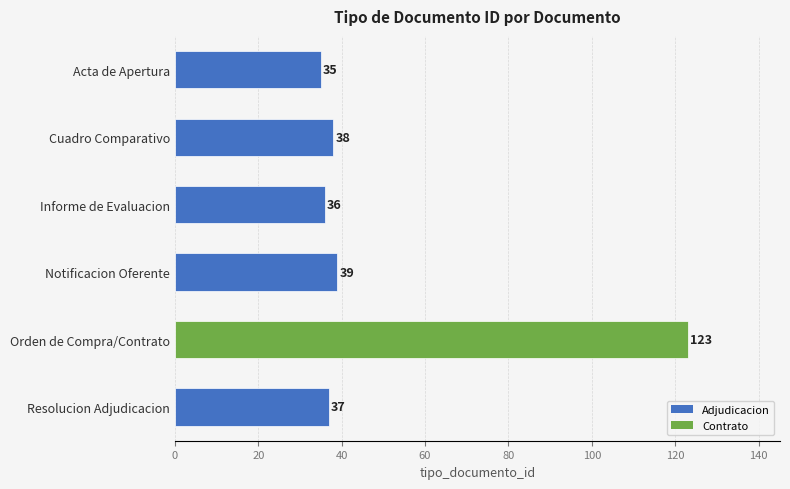

What is the label of the 4th bar from the bottom?

Informe de Evaluacion